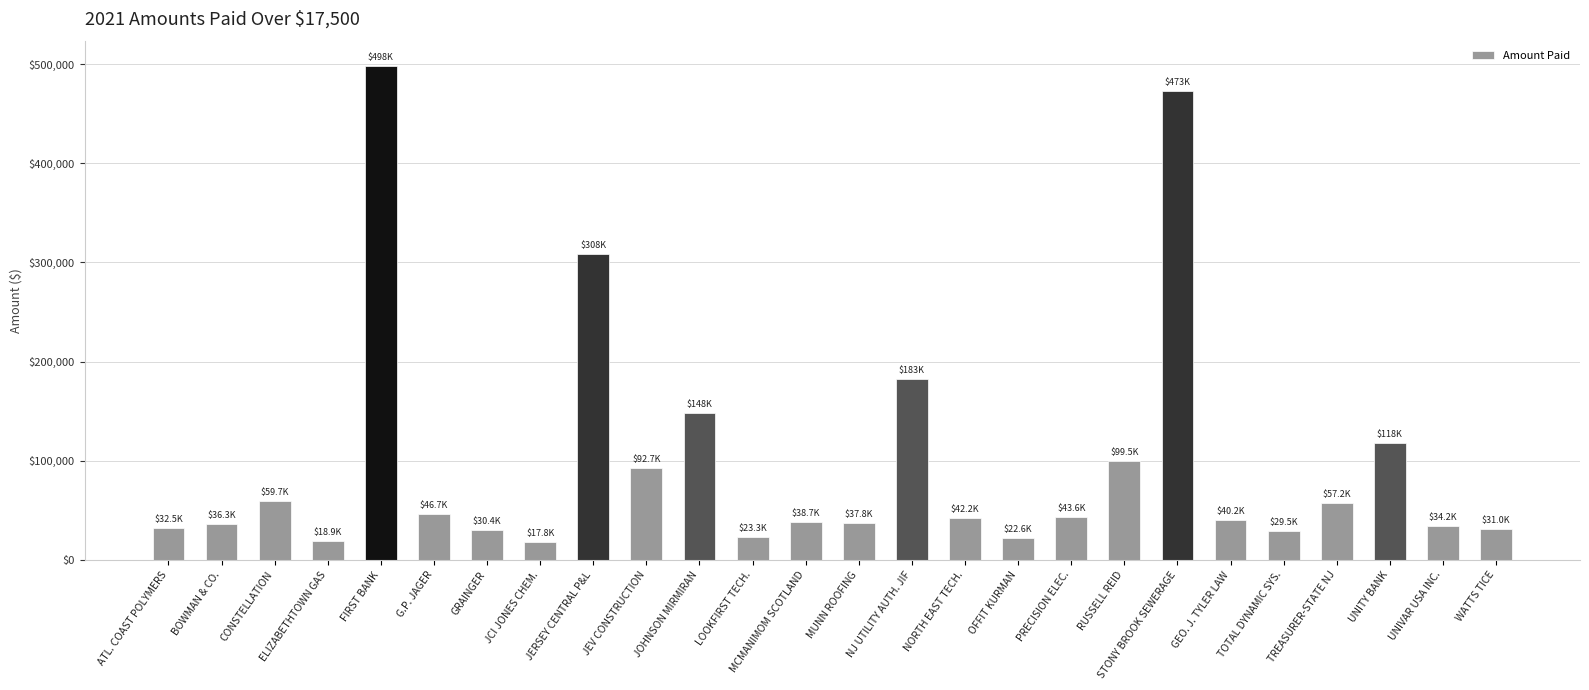

How many bars are there in total?

26